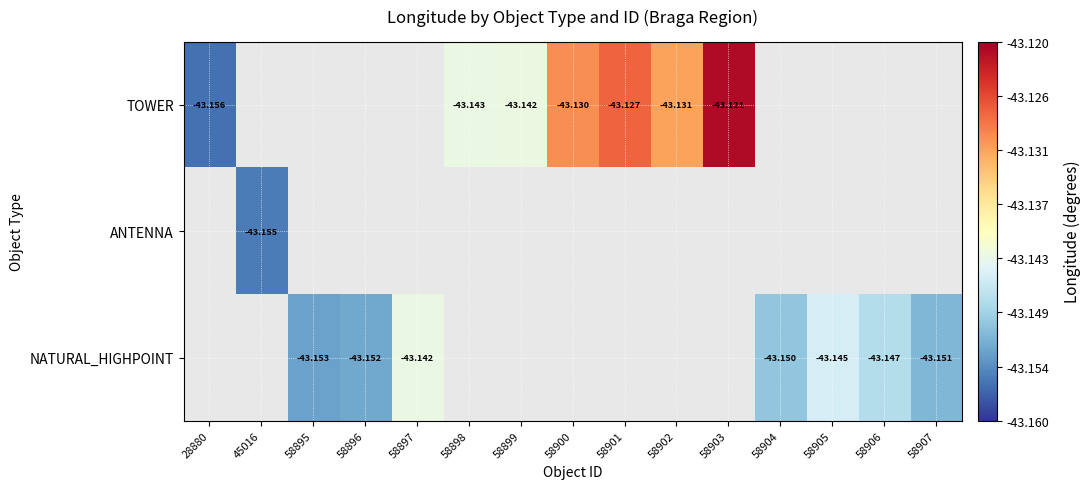

How many series are shown in this chart?

3